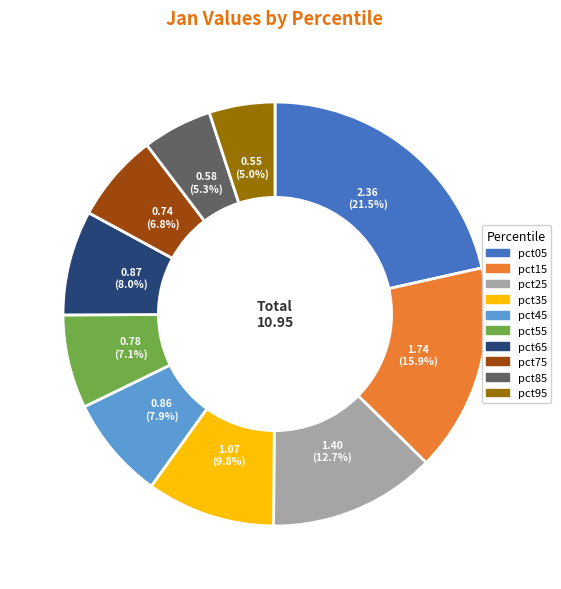

To the nearest percent, what is the average slice percentage?

10%